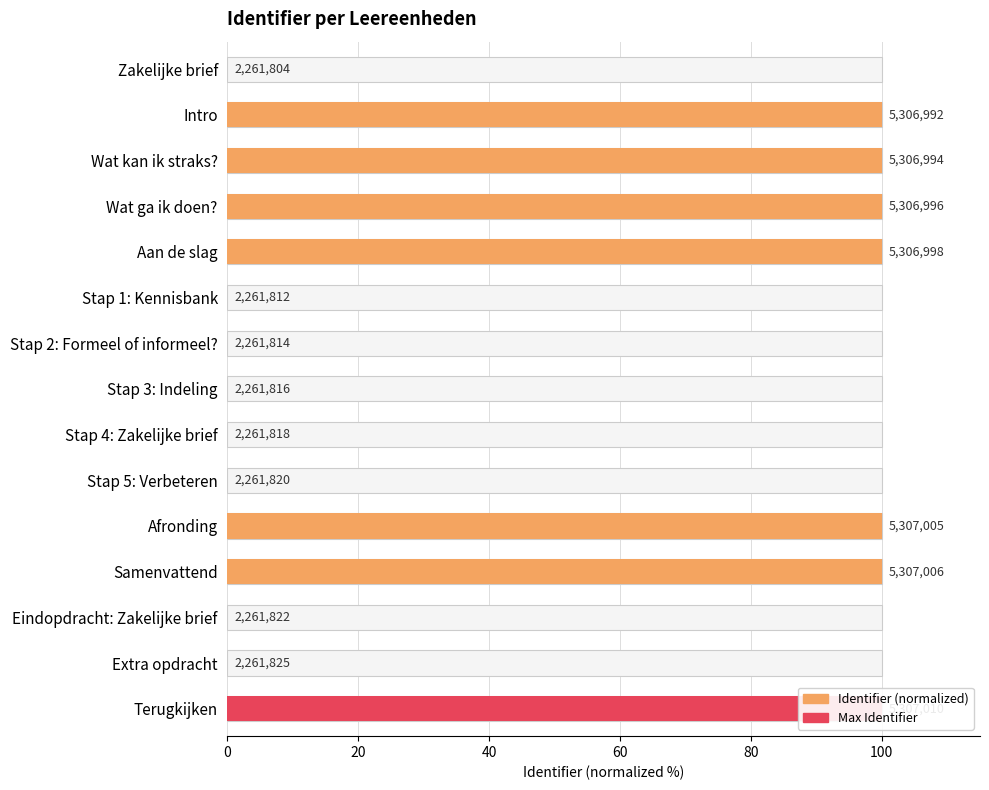

How many values are above zero?

14